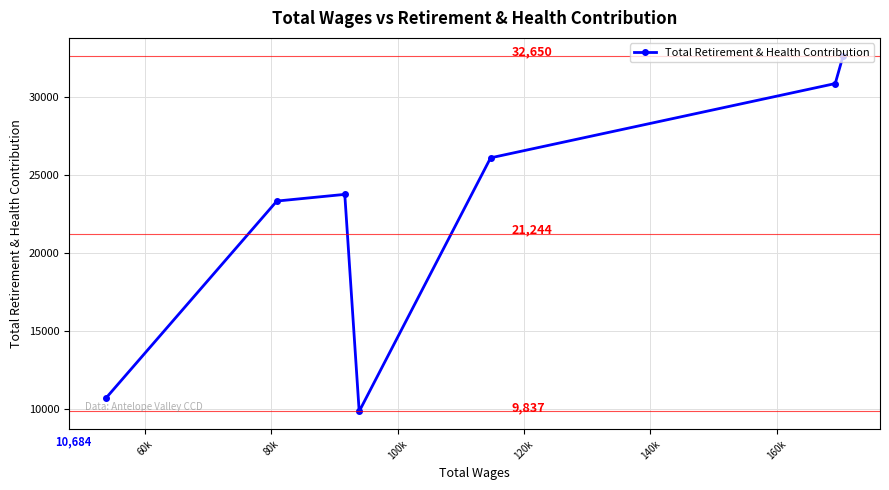

Reading right to left, what are all the values shown in this chart?

32650	30862	26098	9837	23755	23326	10684